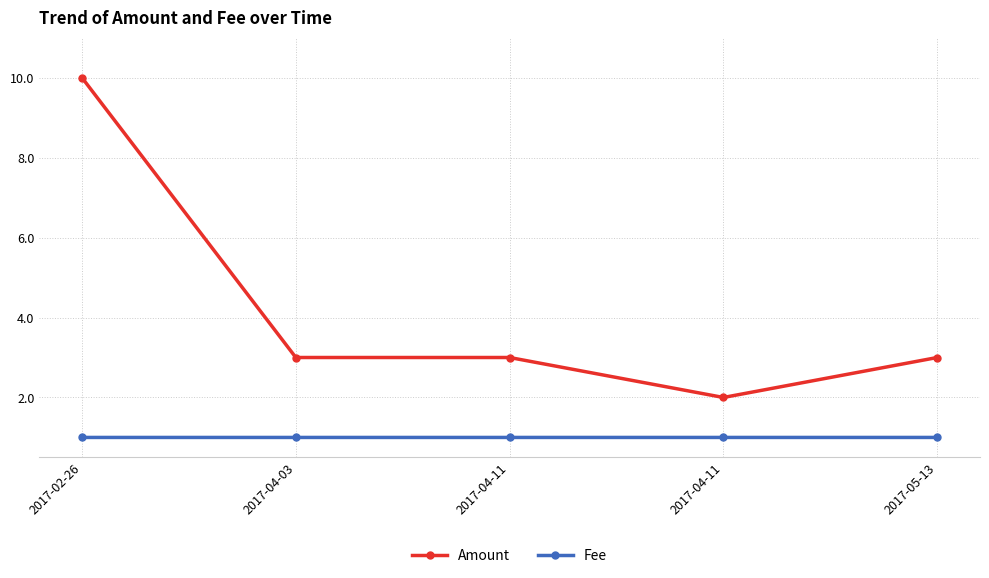

How many categories are shown in the chart?

5